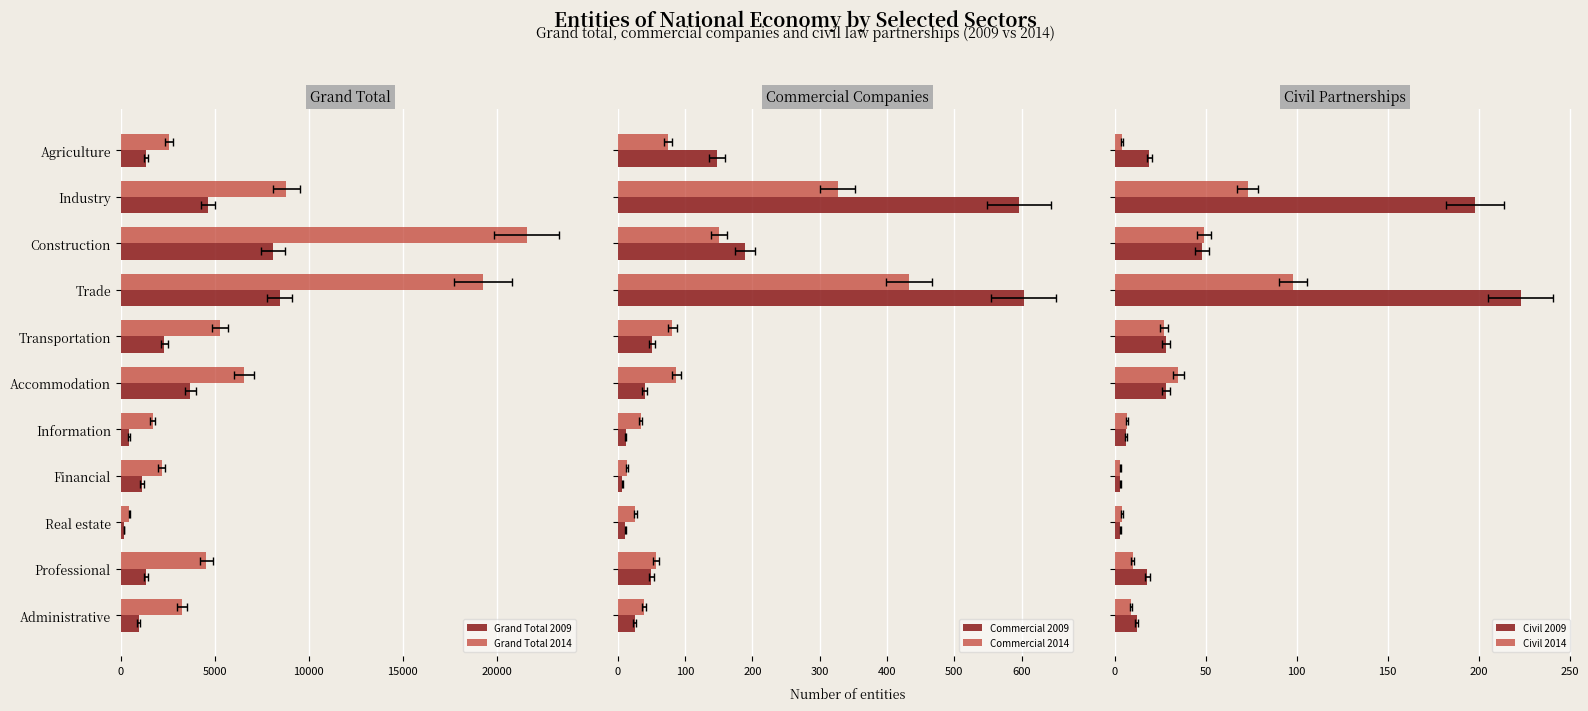

At how many categories does at least one series exceed 5323?

4